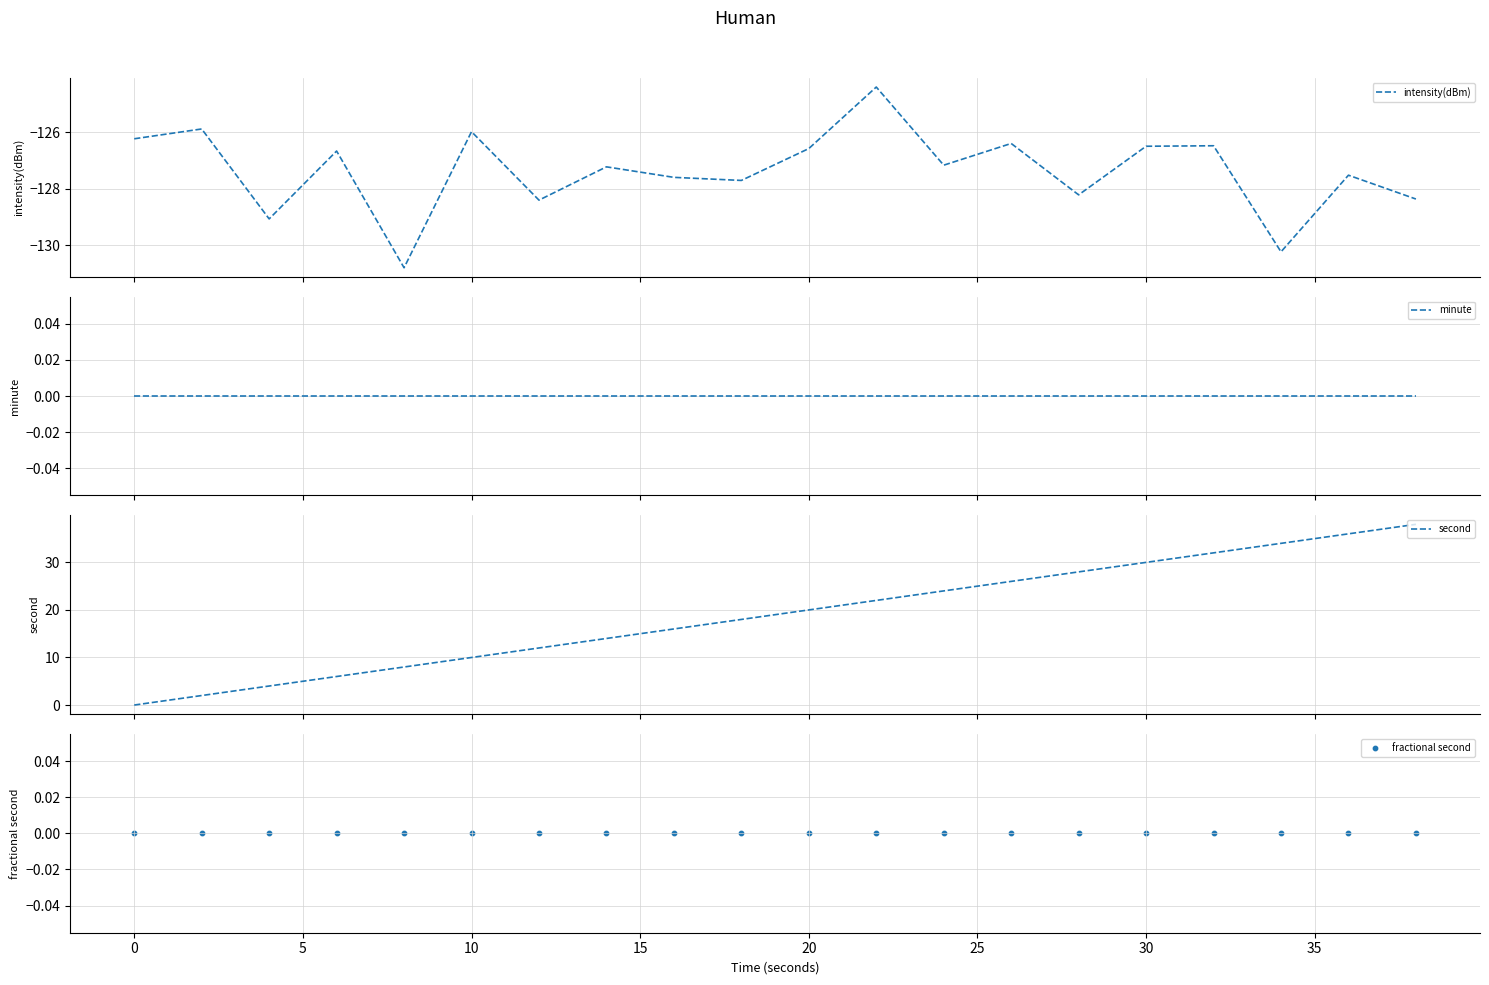

At how many categories does at least one series exceed -114?

20